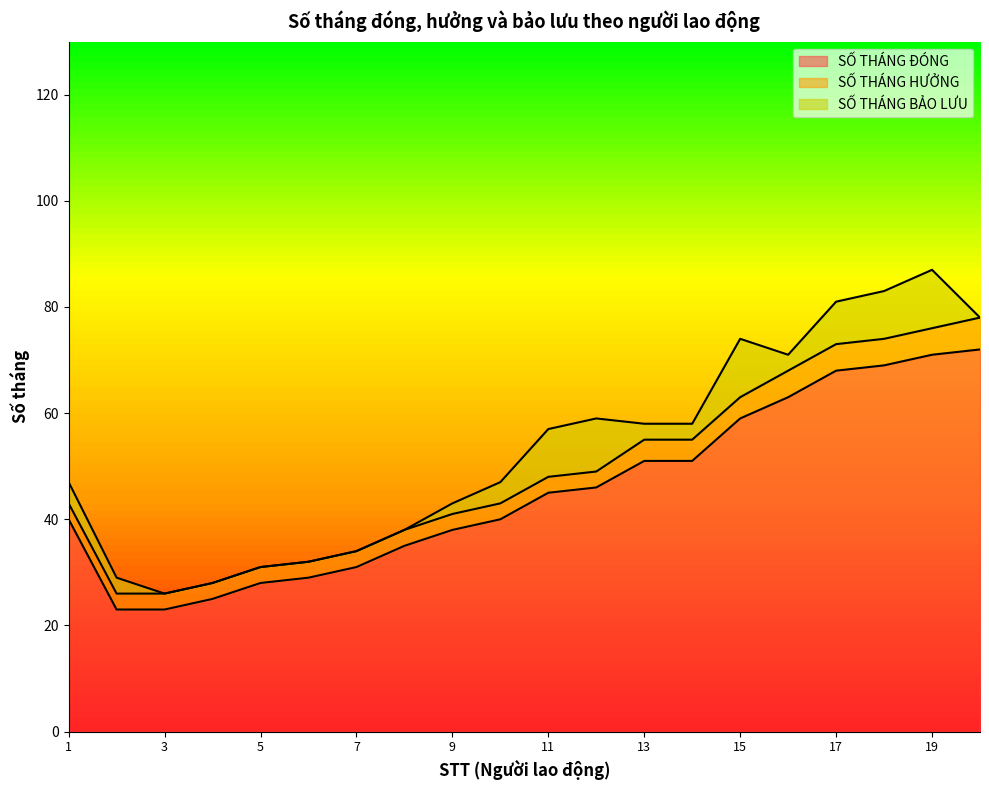

True or false: SỐ THÁNG ĐÓNG and SỐ THÁNG HƯỞNG cross at least once.

False